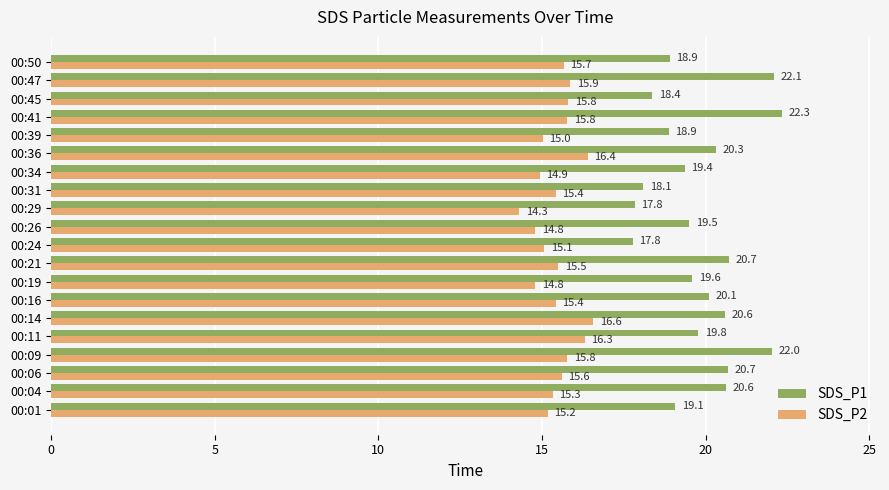

The value of SDS_P1 at 00:39 is 18.9. True or false?

True